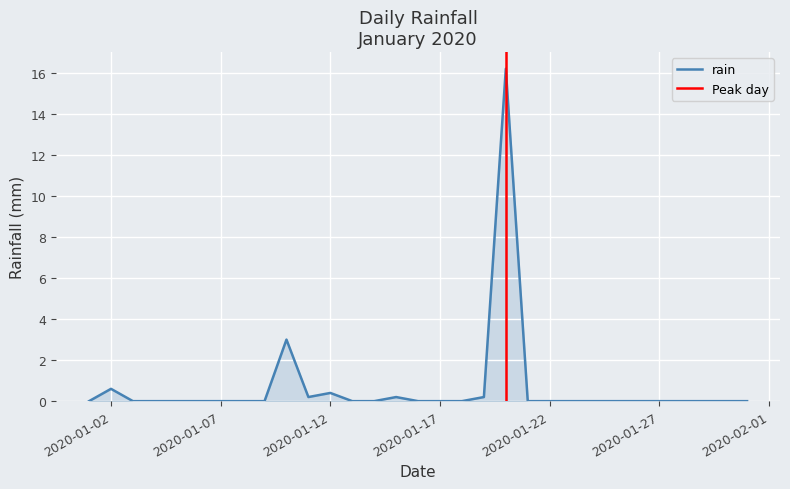

How many data points does each series have?

31